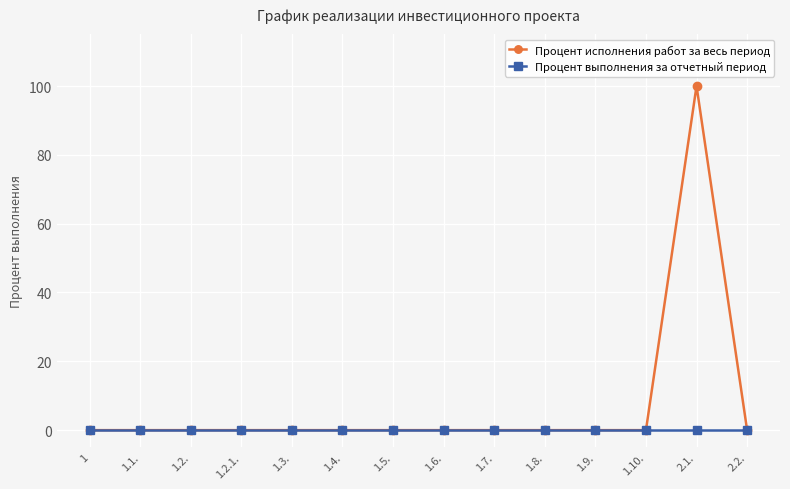

What is the label of the 4th point from the left?

1.2.1.